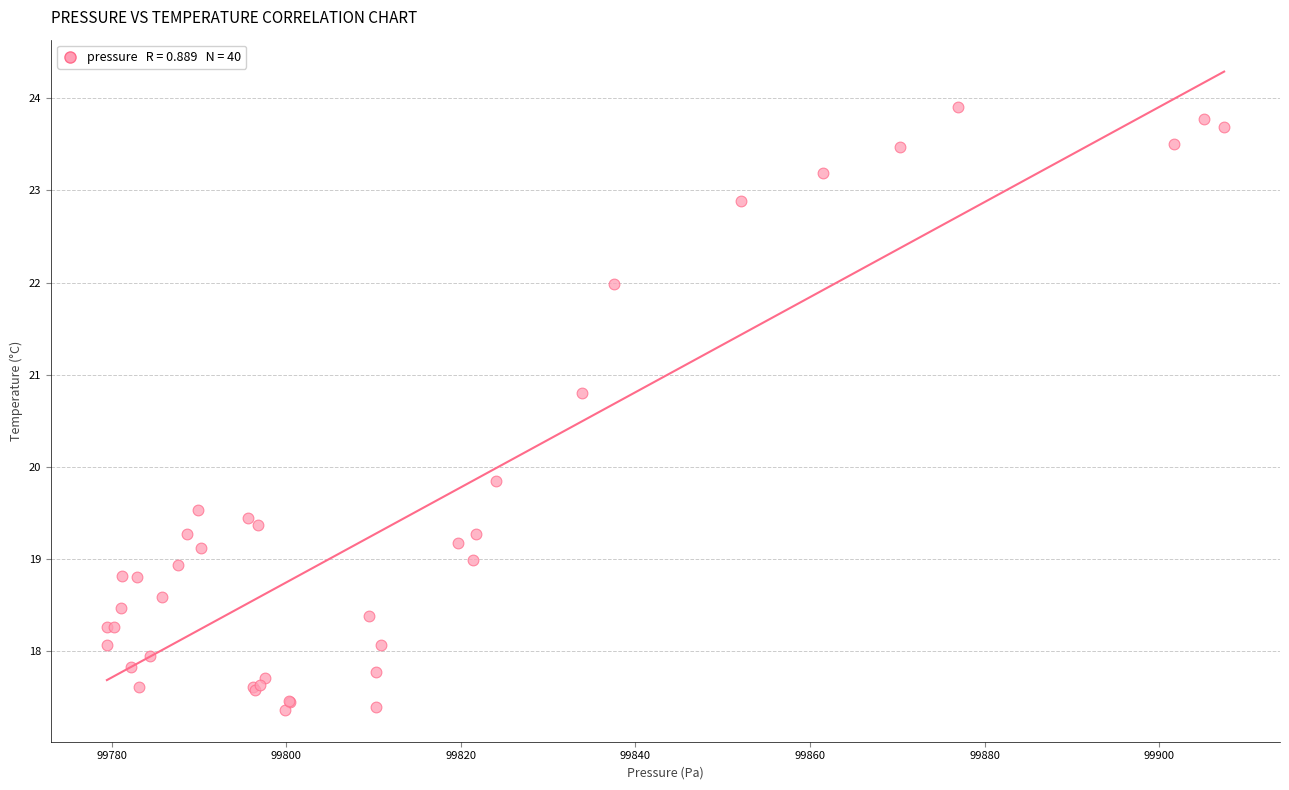

What Y value in the scatter plot is closest to 20?

19.8